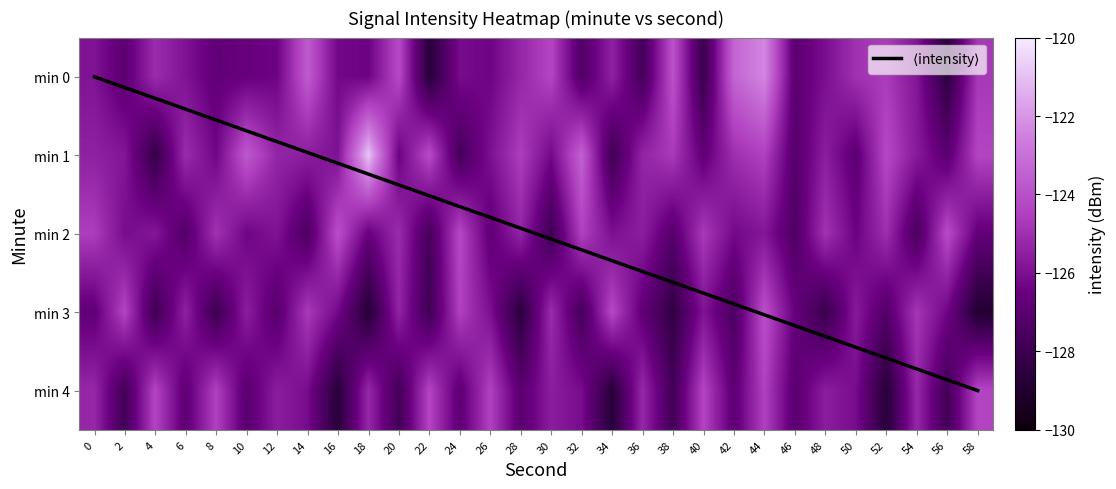

Reading right to left, transcribe all the data shown in this chart.

0: 58=-124.8	56=-128.5	54=-125.8	52=-124.6	50=-124.9	48=-126.0	46=-127.0	44=-122.3	42=-123.4	40=-128.1	38=-123.9	36=-127.7	34=-125.4	32=-127.3	30=-124.3	28=-125.3	26=-126.4	24=-126.1	22=-128.7	20=-124.2	18=-126.4	16=-126.3	14=-123.6	12=-126.4	10=-126.6	8=-126.8	6=-125.9	4=-125.1	2=-126.9	0=-125.9
1: 58=-124.3	56=-127.0	54=-125.7	52=-124.2	50=-126.9	48=-125.6	46=-127.1	44=-124.5	42=-125.0	40=-126.8	38=-124.7	36=-125.3	34=-127.9	32=-123.5	30=-126.2	28=-124.6	26=-126.0	24=-127.7	22=-124.1	20=-126.5	18=-120.9	16=-125.9	14=-125.6	12=-125.3	10=-123.7	8=-126.3	6=-125.1	4=-128.2	2=-125.8	0=-125.5
2: 58=-126.7	56=-124.1	54=-127.6	52=-125.0	50=-126.5	48=-124.9	46=-127.3	44=-125.8	42=-126.2	40=-124.7	38=-127.1	36=-125.6	34=-126.0	32=-124.5	30=-127.9	28=-125.3	26=-126.8	24=-124.2	22=-127.7	20=-125.1	18=-126.6	16=-124.0	14=-127.5	12=-125.9	10=-126.3	8=-124.9	6=-127.2	4=-125.8	2=-126.1	0=-124.6
3: 58=-128.9	56=-126.3	54=-124.8	52=-127.2	50=-125.7	48=-128.1	46=-126.6	44=-124.0	42=-127.5	40=-125.9	38=-128.3	36=-126.8	34=-124.2	32=-127.7	30=-125.1	28=-128.6	26=-126.0	24=-124.5	22=-127.9	20=-125.3	18=-128.8	16=-126.2	14=-124.7	12=-127.1	10=-125.6	8=-128.0	6=-125.5	4=-127.9	2=-124.3	0=-126.8
4: 58=-124.3	56=-127.8	54=-125.2	52=-128.7	50=-126.1	48=-125.6	46=-127.0	44=-124.5	42=-126.9	40=-124.3	38=-127.8	36=-125.2	34=-128.7	32=-126.1	30=-125.6	28=-127.0	26=-124.5	24=-126.9	22=-124.3	20=-127.8	18=-125.2	16=-128.7	14=-126.1	12=-125.6	10=-127.0	8=-124.5	6=-126.9	4=-124.3	2=-127.8	0=-125.2